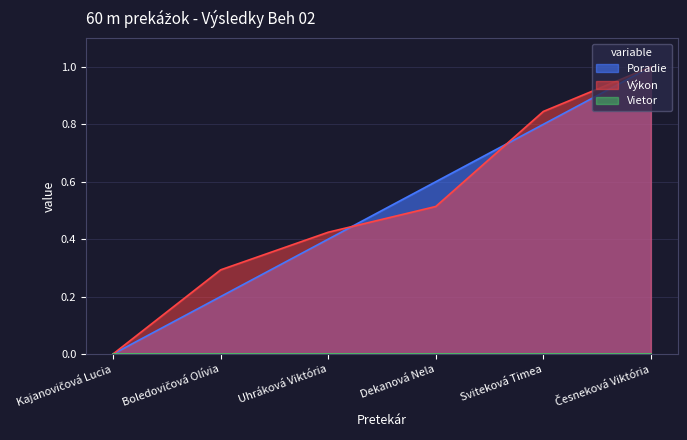

Reading left to right, list all the values displayed in this chart.

Poradie: 0.0	0.2	0.4	0.6	0.8	1.0
Vykon: 0.0	0.3	0.4	0.5	0.8	1.0